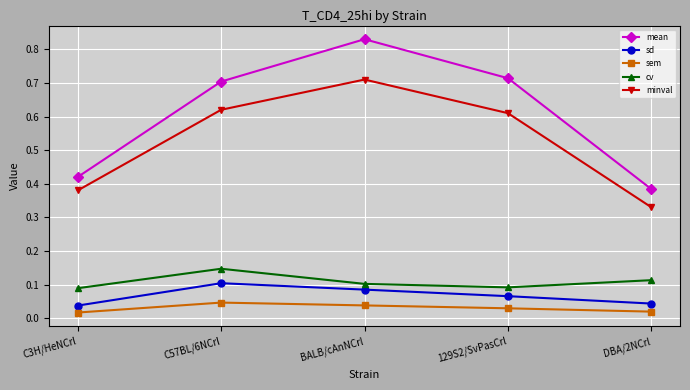

What is the label of the 5th point from the left?

DBA/2NCrl